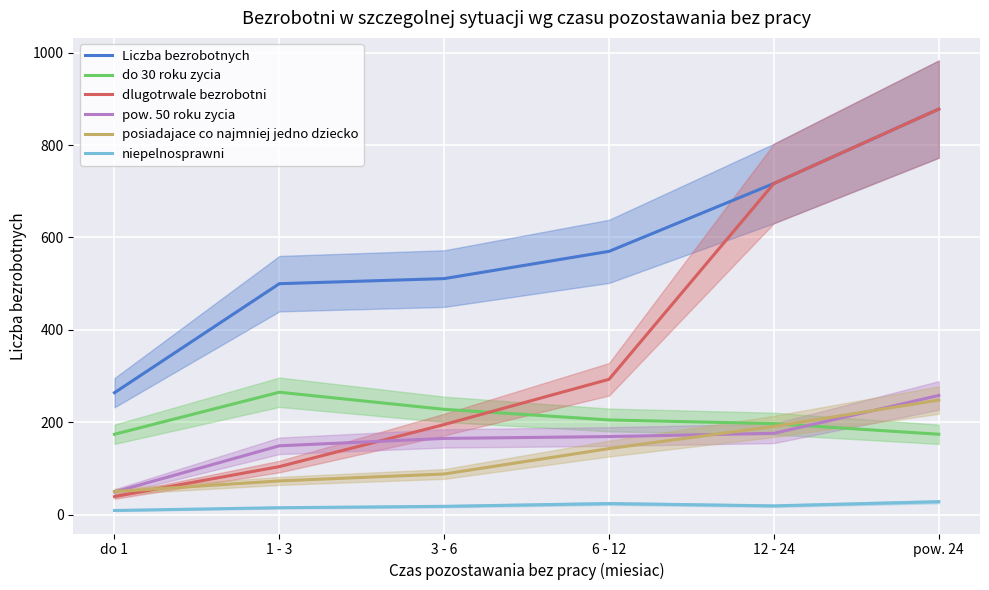

True or false: Liczba bezrobotnych and dlugotrwale bezrobotni intersect in this chart.

False